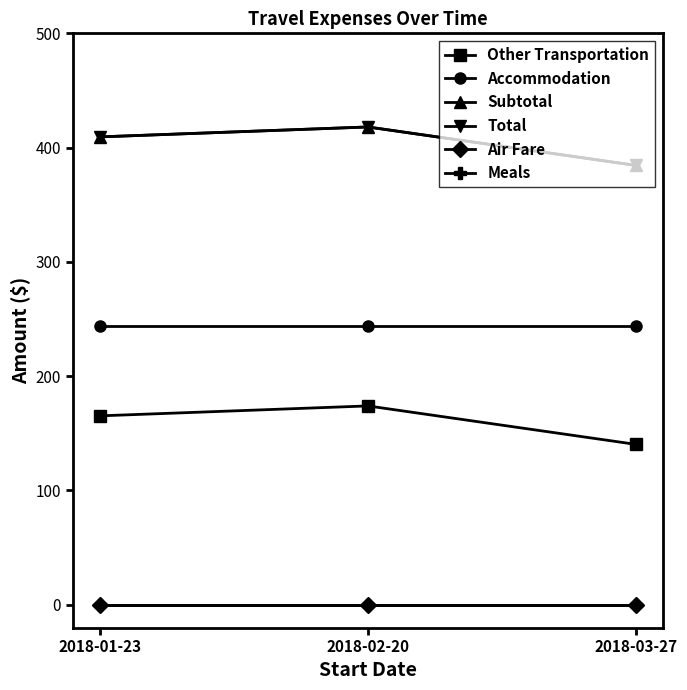

What is the label of the 3rd point from the right?

2018-01-23